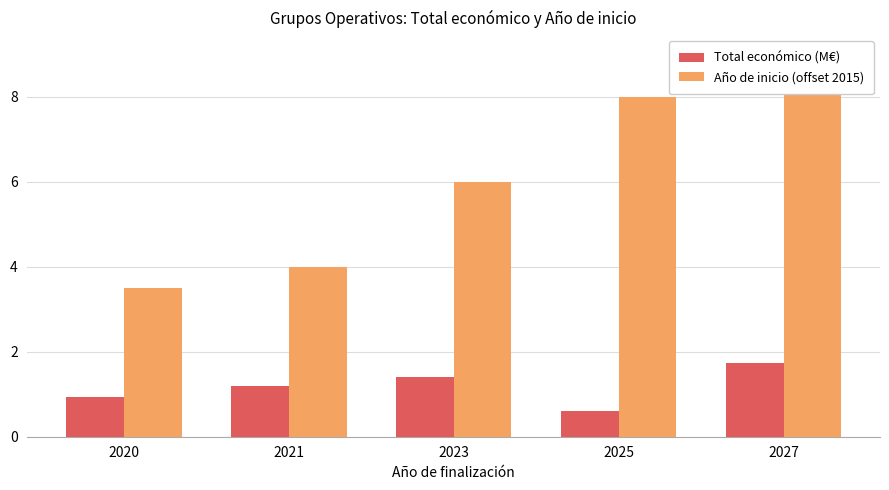

At which label does Año de inicio (offset 2015) reach its peak?

2027